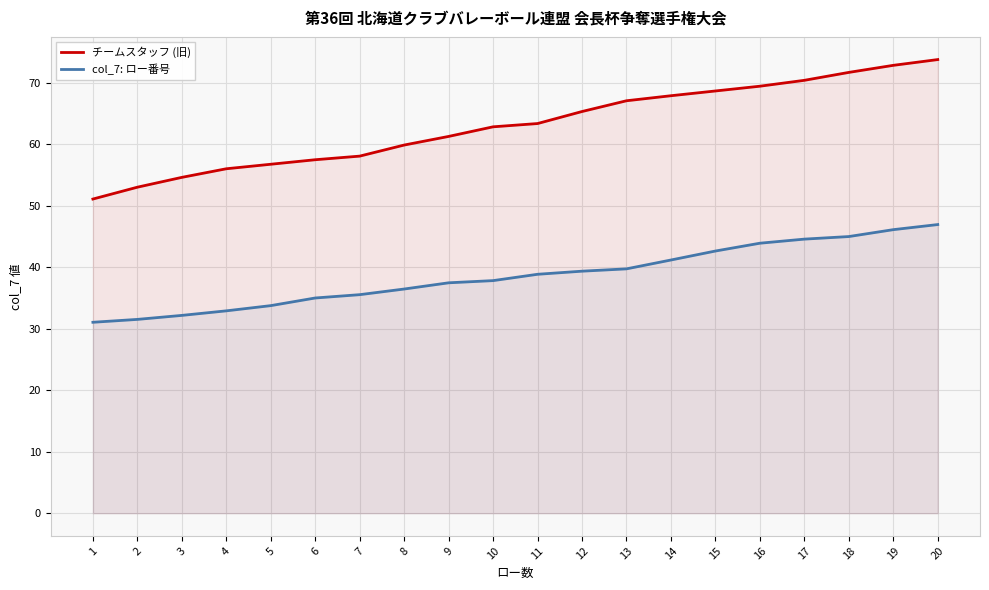

At which category does the chart reach its minimum across all series?

1